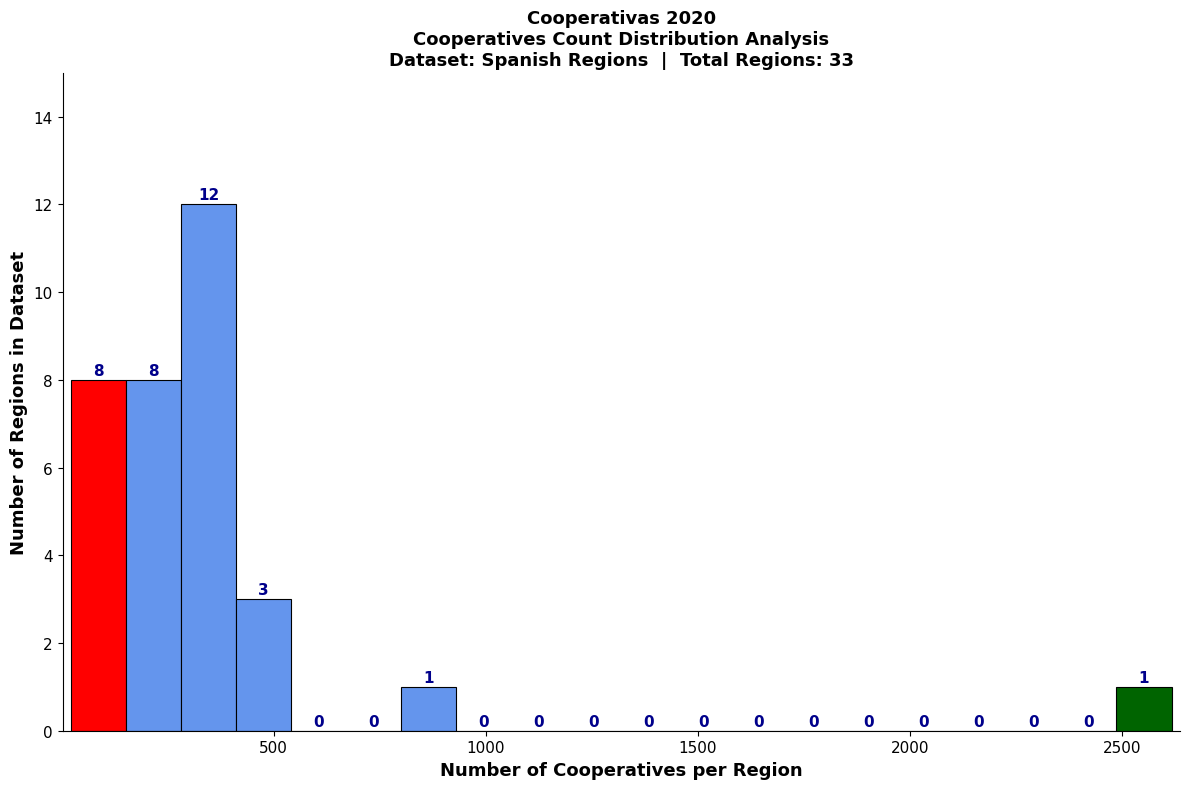

Read against the x-axis, roughly where is the centre of the tallest bar?

350